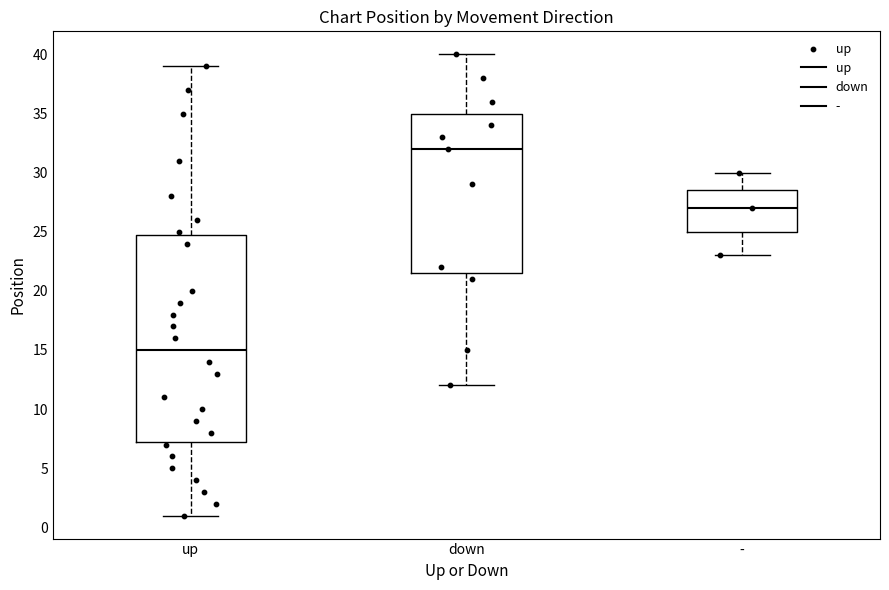

Reading left to right, read every box against the y-axis: the position of its median line, the range the box covers, and the ends of its whiskers. The values are not printed on the chart, so give them approximately, as read against the axis.

up: median 15.0, box 7.5 to 25.0, whiskers 1.0 to 39.0
down: median 32.0, box 21.5 to 35.0, whiskers 12.0 to 40.0
-: median 27.0, box 25.0 to 28.5, whiskers 23.0 to 30.0